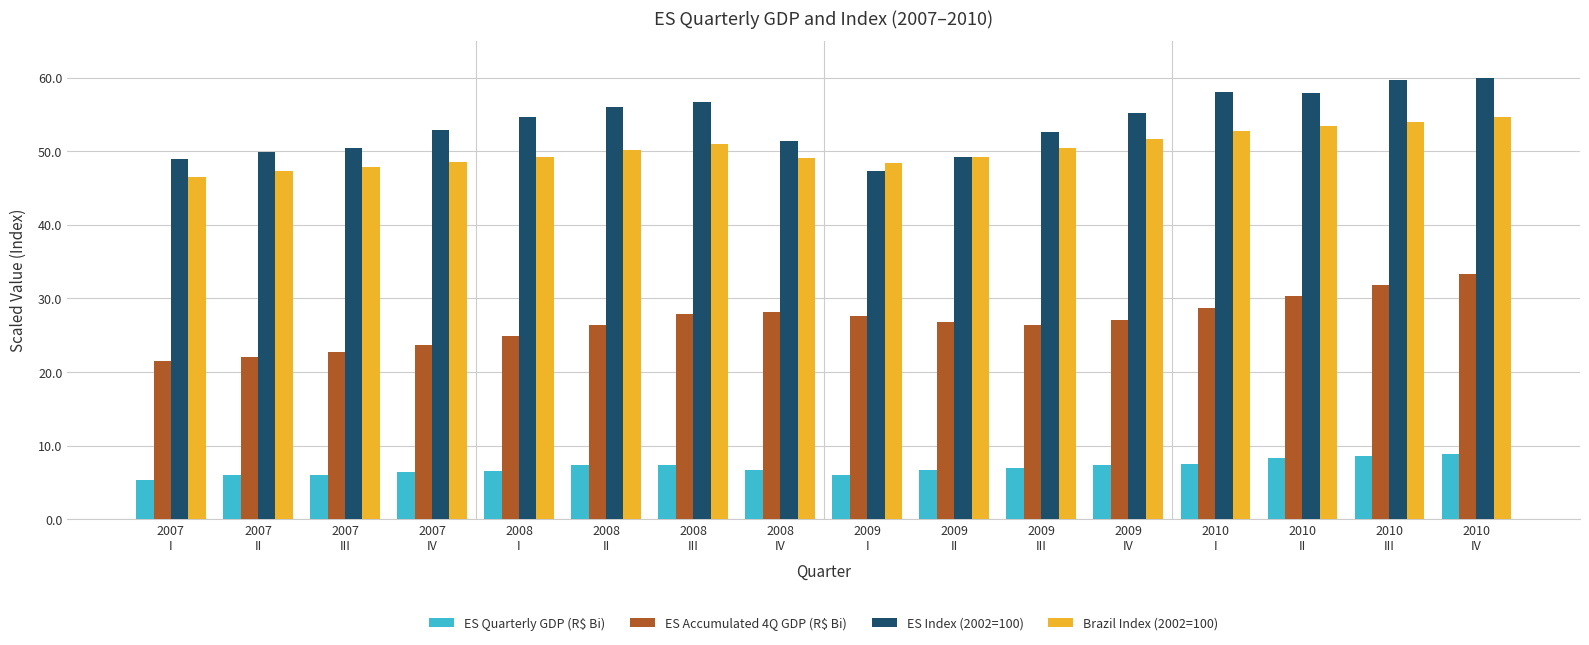

What position from the left is 2008
II?

6